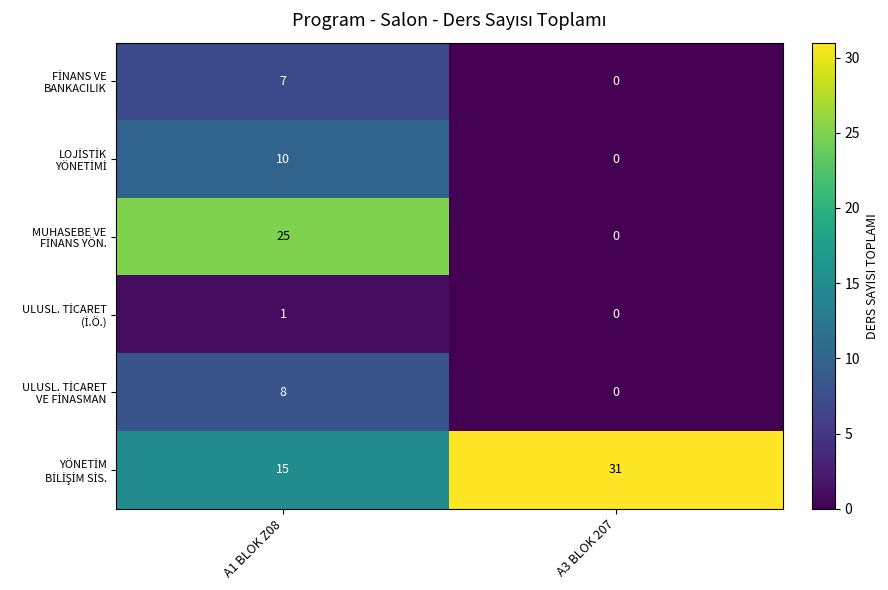

Which label corresponds to the smallest value in the chart?

A3 BLOK 207